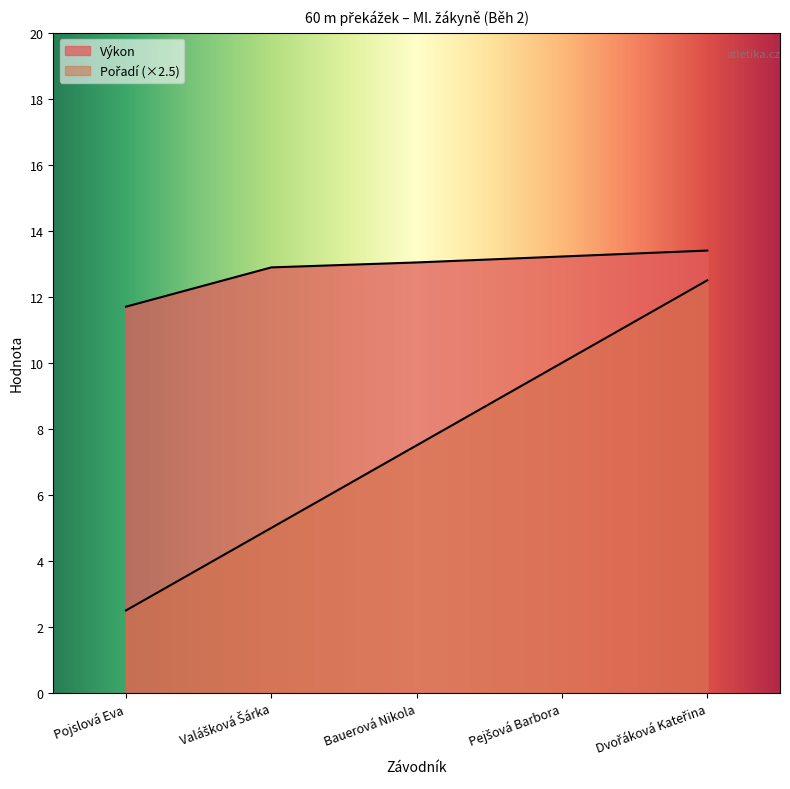

How many lines are shown in the chart?

2